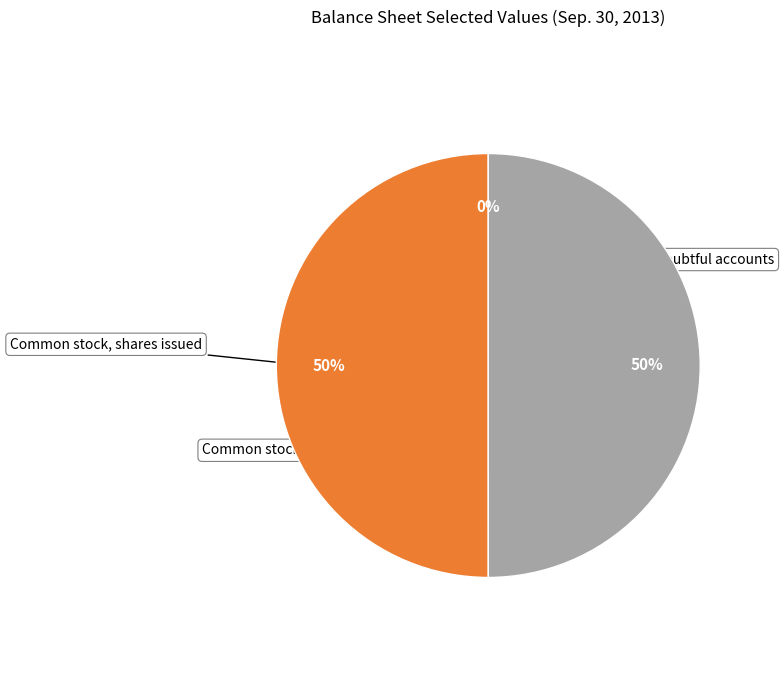

To the nearest percent, what is the average slice percentage?

33%